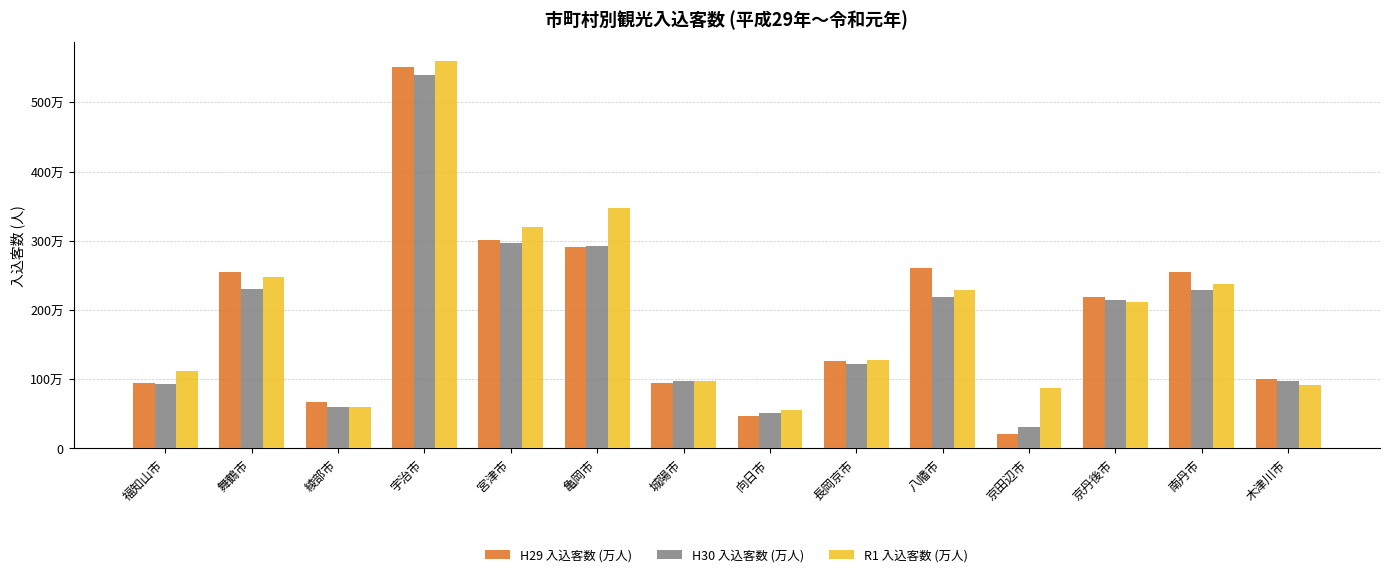

At which category is the sum across all series the highest?

宇治市